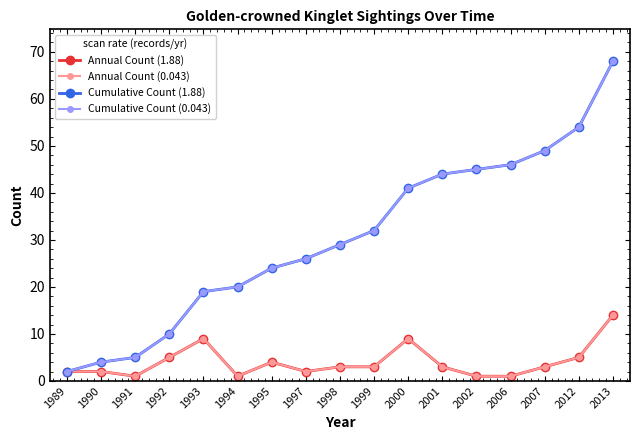

Is this an area chart (filled region under the line)?

No